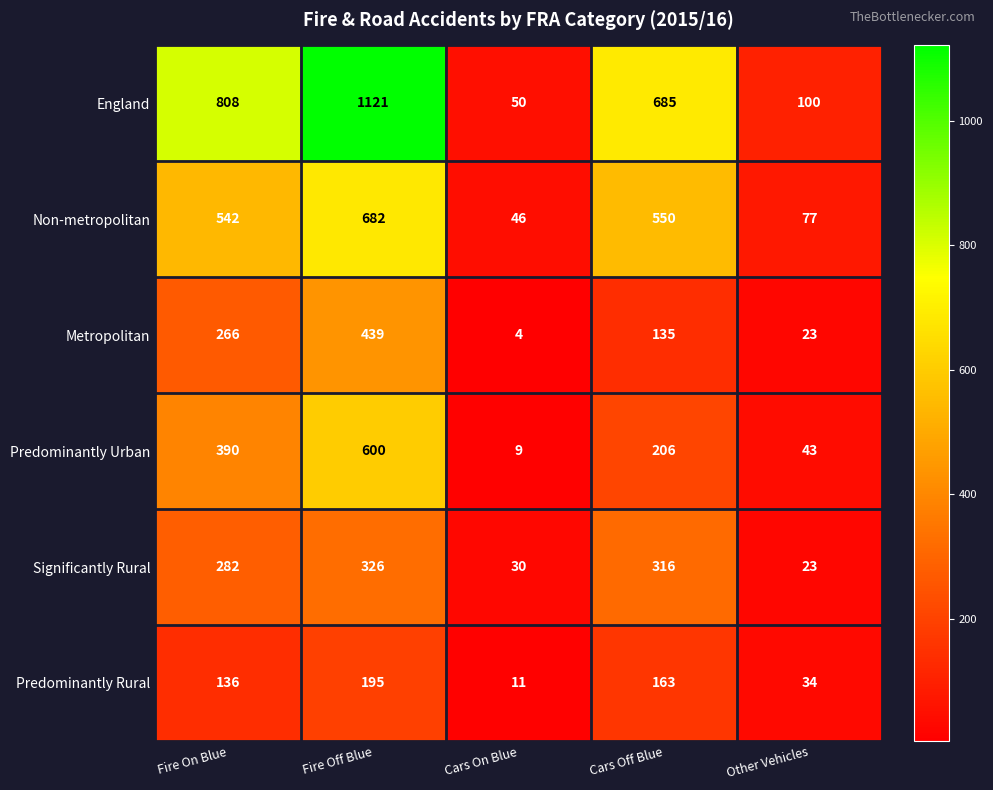

At how many categories does at least one series exceed 149?

3